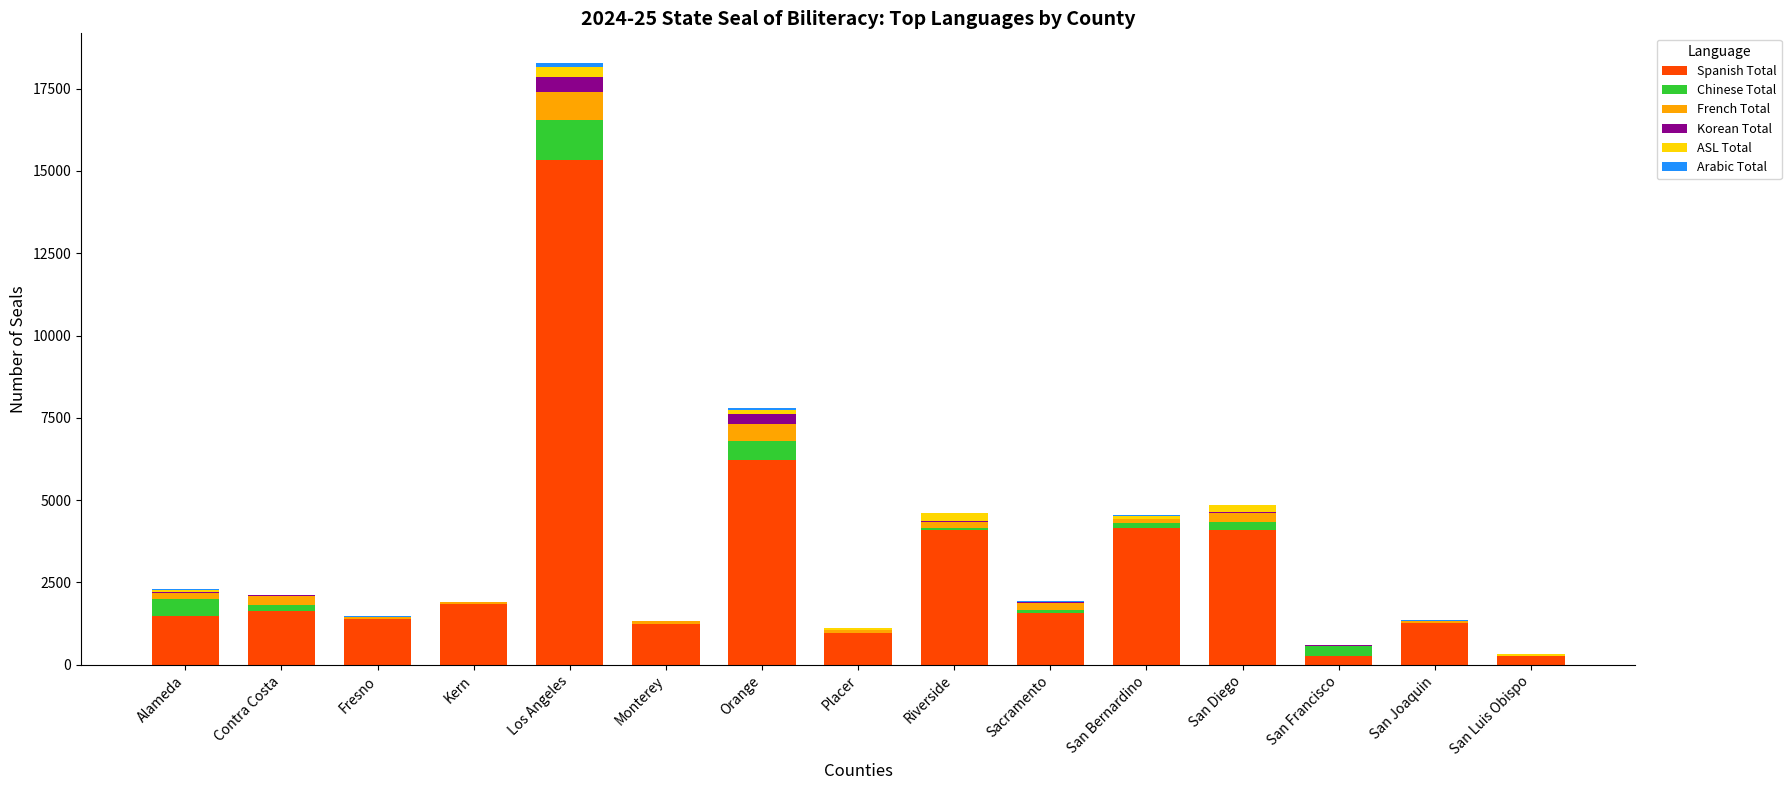

At which label is Spanish Total closest to 7804?

Orange